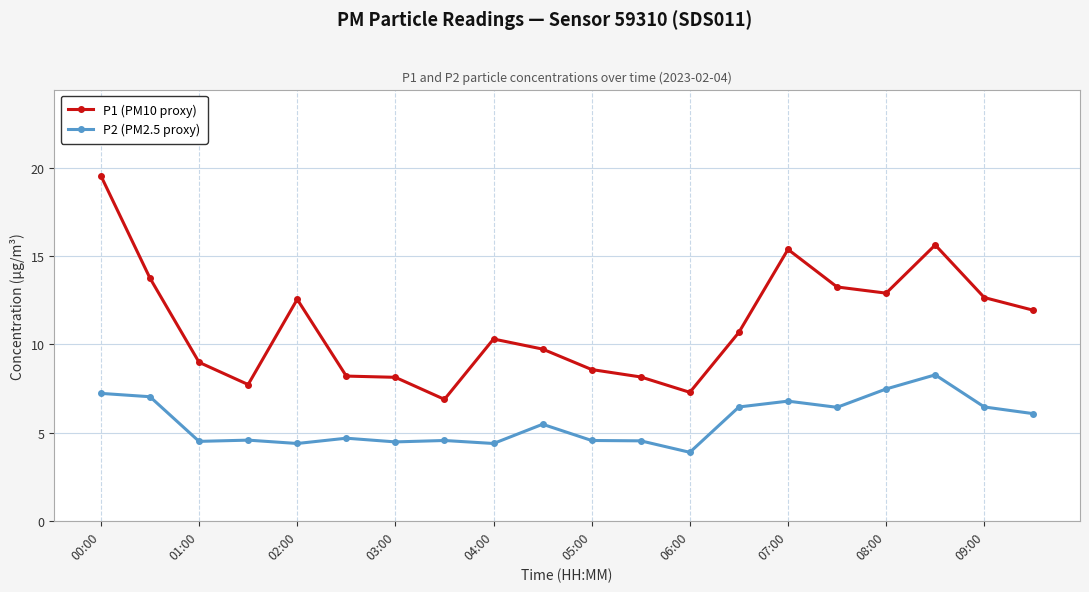

Which series has the largest range (max minus min)?

P1 (PM10 proxy)